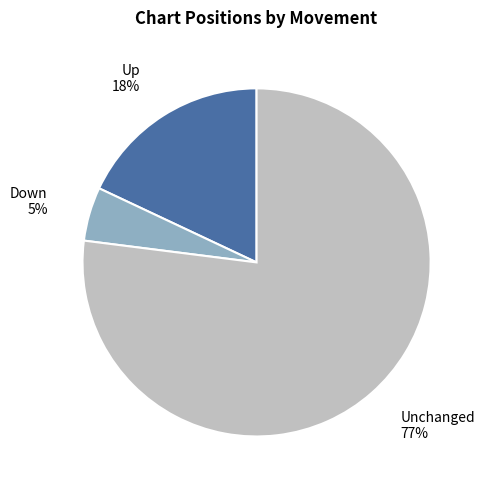

What percentage is the Up slice, to the nearest percent?

18%